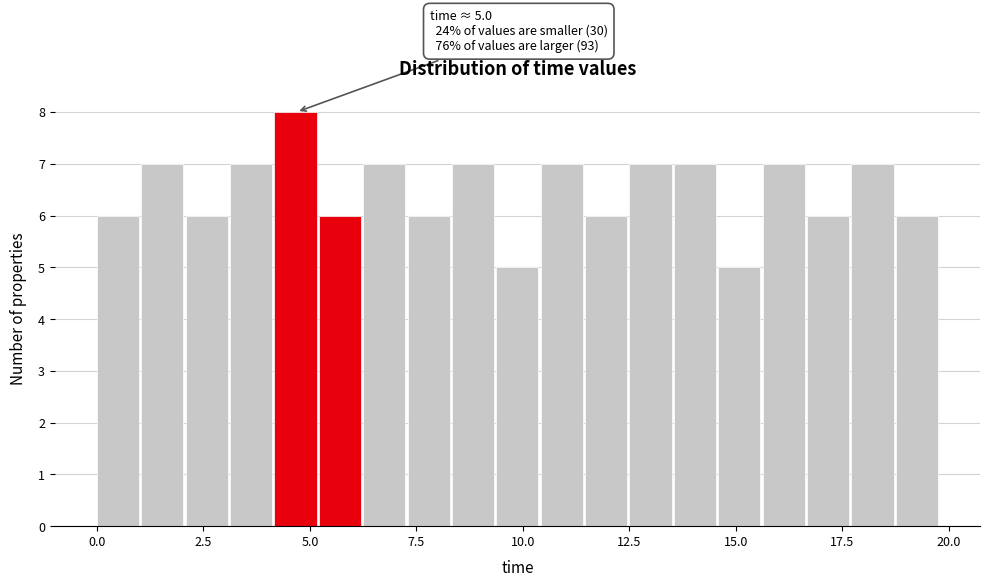

Read against the x-axis, roughly where is the centre of the tallest bar?

4.5